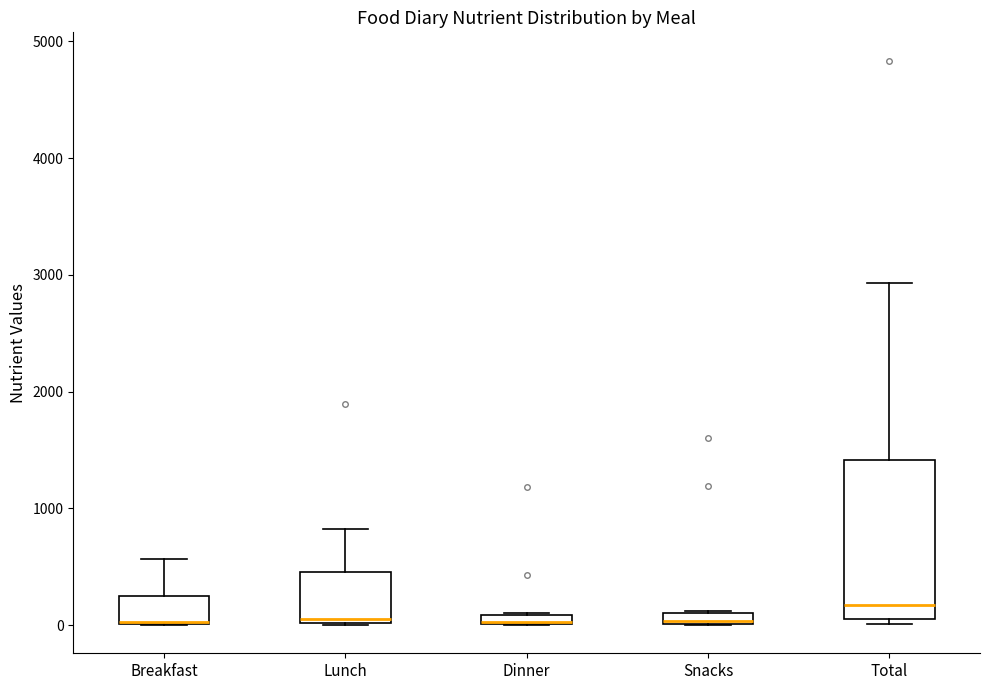

Which box is the tallest, from its lower edge to its upper edge?

Total